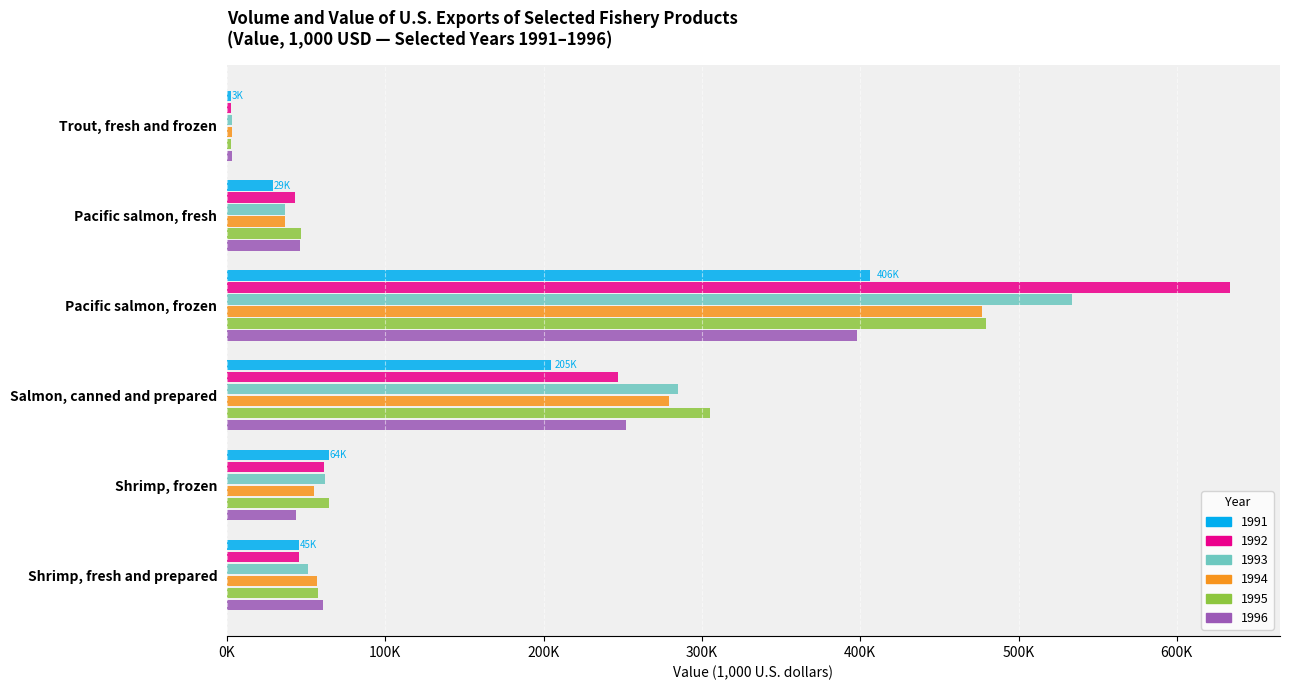

Reading left to right, what are all the values shown in this chart?

1991: Trout, fresh and frozen=2651.5	Pacific salmon, fresh=28916.9	Pacific salmon, frozen=406119.2	Salmon, canned and prepared=204887.4	Shrimp, frozen=64135.3	Shrimp, fresh and prepared=45271.3
1992: Trout, fresh and frozen=2658.6	Pacific salmon, fresh=42740.7	Pacific salmon, frozen=633494.2	Salmon, canned and prepared=247282.5	Shrimp, frozen=60989.0	Shrimp, fresh and prepared=45563.7
1993: Trout, fresh and frozen=3232.9	Pacific salmon, fresh=36762.2	Pacific salmon, frozen=534045.9	Salmon, canned and prepared=284604.8	Shrimp, frozen=61835.3	Shrimp, fresh and prepared=50999.9
1994: Trout, fresh and frozen=3474.1	Pacific salmon, fresh=36656.4	Pacific salmon, frozen=476914.4	Salmon, canned and prepared=279223.1	Shrimp, frozen=55255.3	Shrimp, fresh and prepared=56805.8
1995: Trout, fresh and frozen=2717.4	Pacific salmon, fresh=46783.9	Pacific salmon, frozen=479251.8	Salmon, canned and prepared=304879.0	Shrimp, frozen=64489.0	Shrimp, fresh and prepared=57285.8
1996: Trout, fresh and frozen=3014.1	Pacific salmon, fresh=45874.8	Pacific salmon, frozen=398091.2	Salmon, canned and prepared=252050.8	Shrimp, frozen=43320.1	Shrimp, fresh and prepared=60695.8